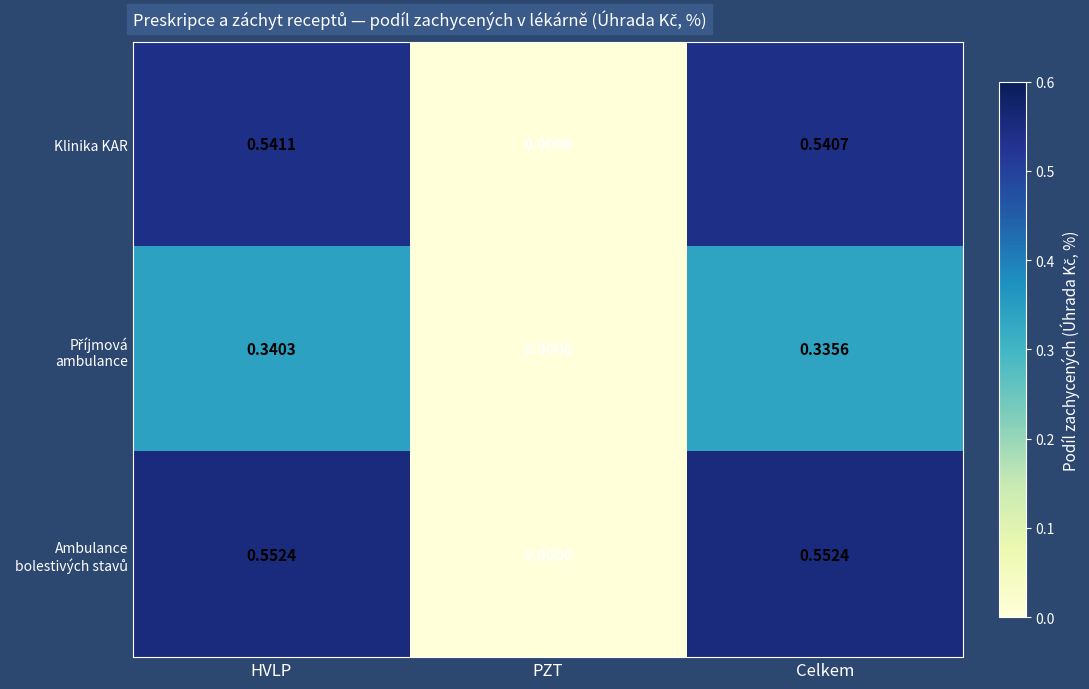

At which label is Klinika KAR closest to 0?

PZT